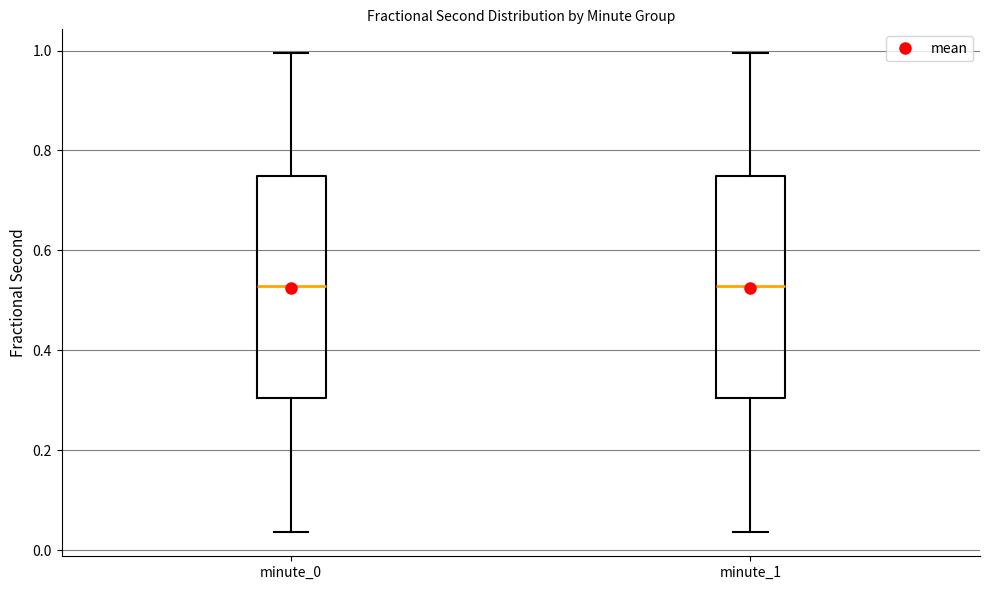

Reading left to right, transcribe this box plot: for each box, give where its median line is, the range the box spans, and where its two whiskers end, as read against the y-axis. The values are not printed on the chart, so give them approximately, as read against the axis.

minute_0: median 0.52, box 0.30 to 0.74, whiskers 0.04 to 1.00
minute_1: median 0.52, box 0.30 to 0.74, whiskers 0.04 to 1.00